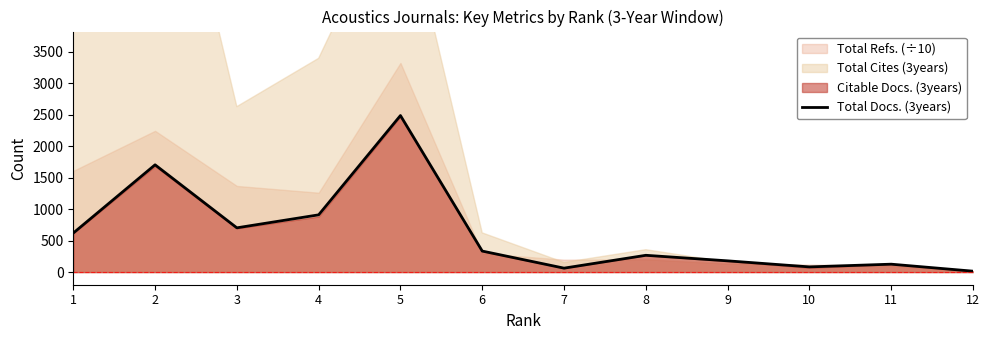

How many points are lower than both their immediate neighbors (excluding endpoints)?

3